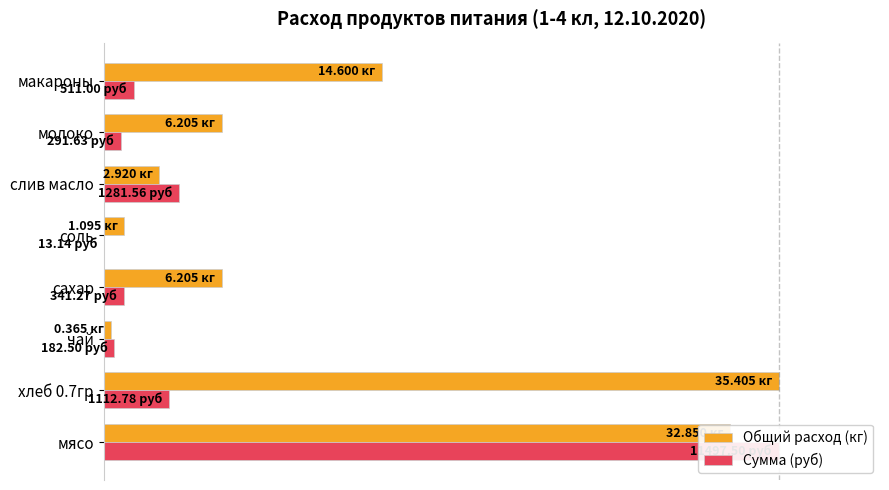

Is the value of Общий расход (кг) at чай greater than the value of Сумма (руб) at мясо?

No